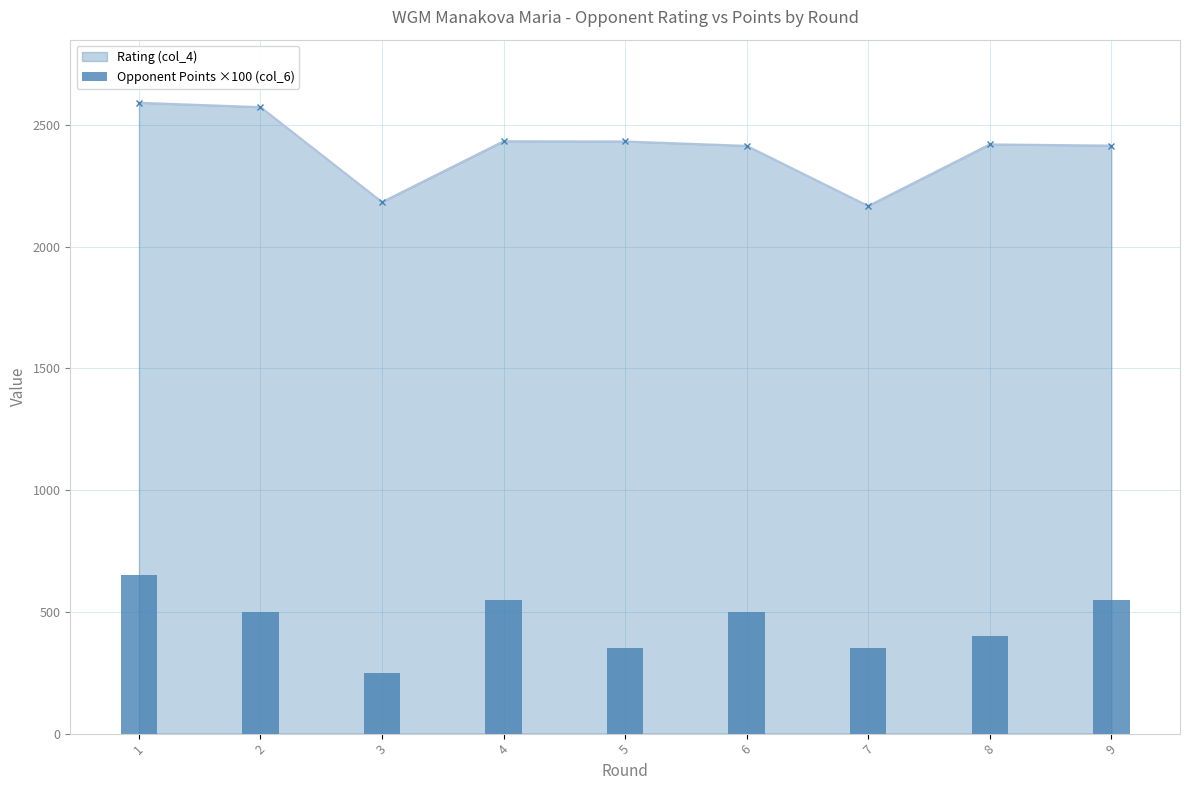

The value at 2 is 500. True or false?

True